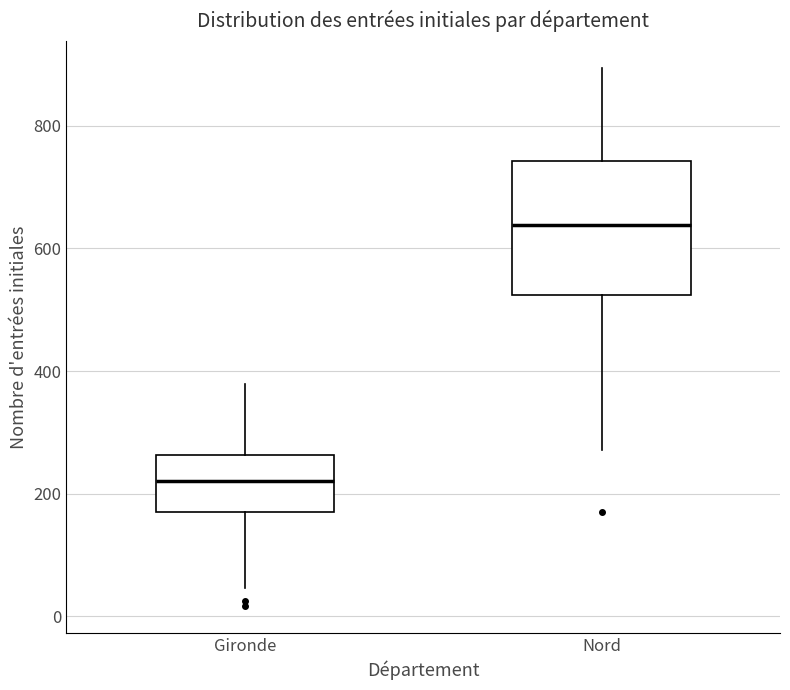

Reading left to right, transcribe this box plot: for each box, give where its median line is, the range the box spans, and where its two whiskers end, as read against the y-axis. The values are not printed on the chart, so give them approximately, as read against the axis.

Gironde: median 220, box 180 to 260, whiskers 40 to 380
Nord: median 640, box 520 to 740, whiskers 280 to 900